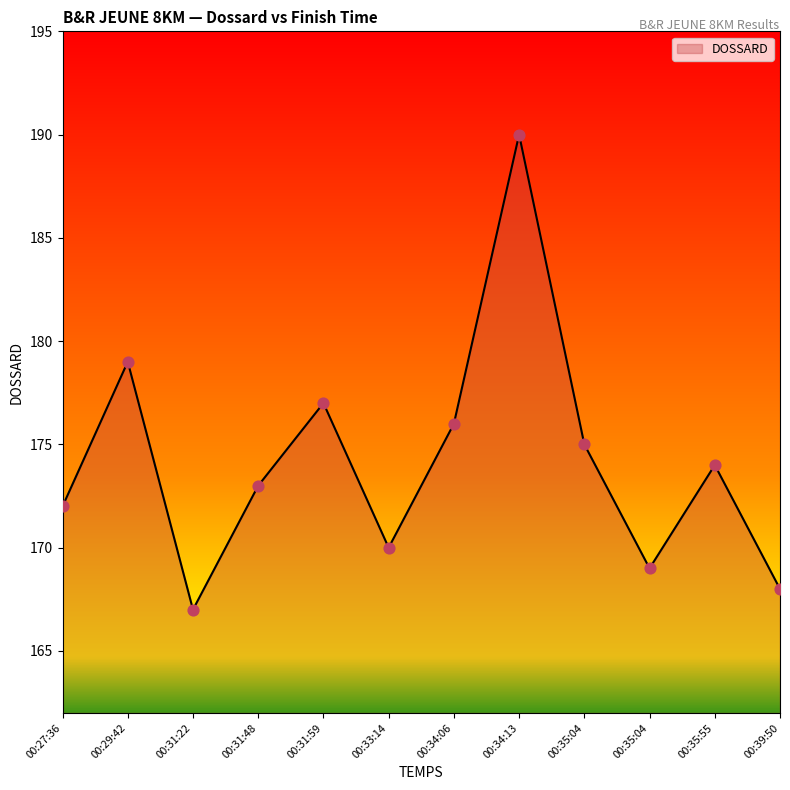

Is this an area chart (filled region under the line)?

Yes